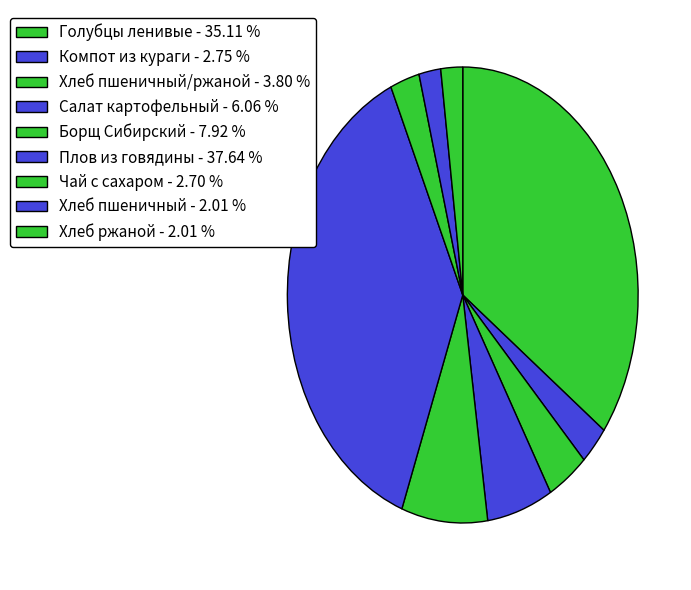

How many slices are in this pie chart?

9